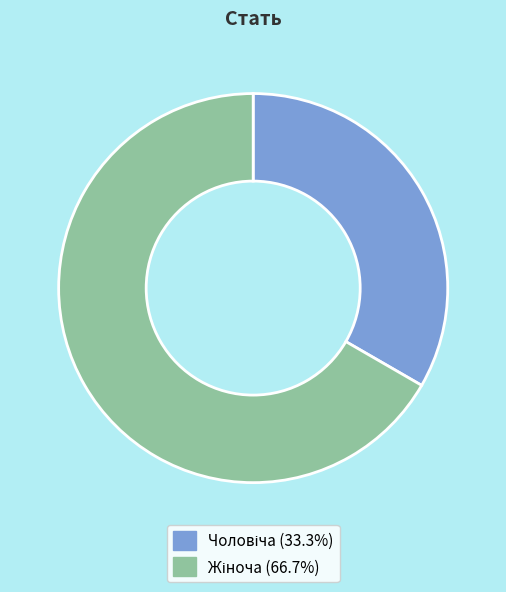

Does any single category account for the majority?

Yes